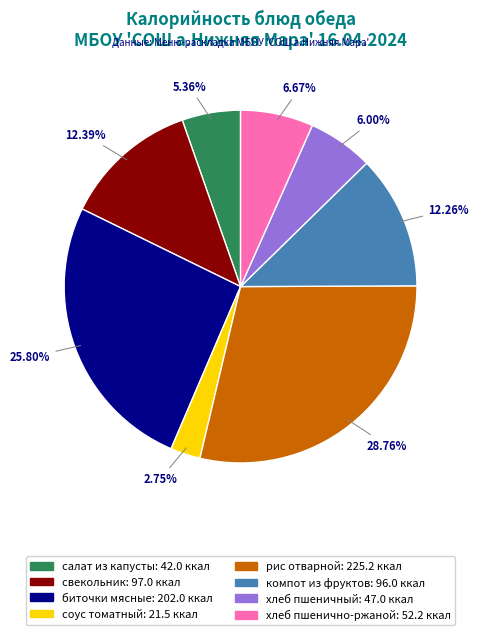

To the nearest percent, what is the difference between the хлеб пшенично-ржаной and хлеб пшеничный slice percentages?

1%